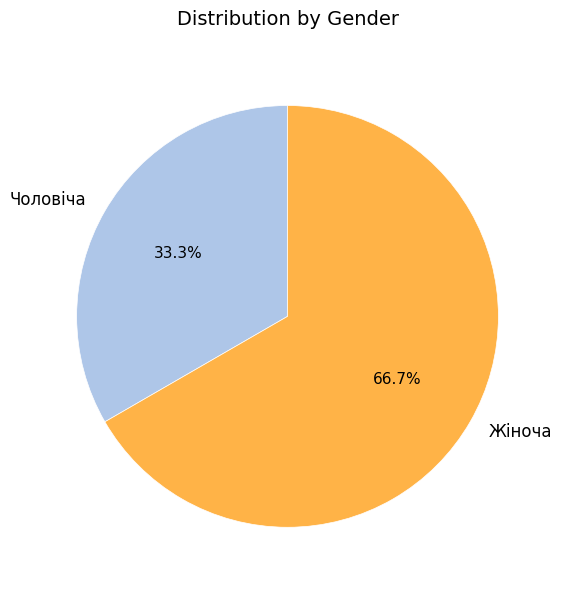

To the nearest percent, what percentage of the pie is Жіноча?

67%